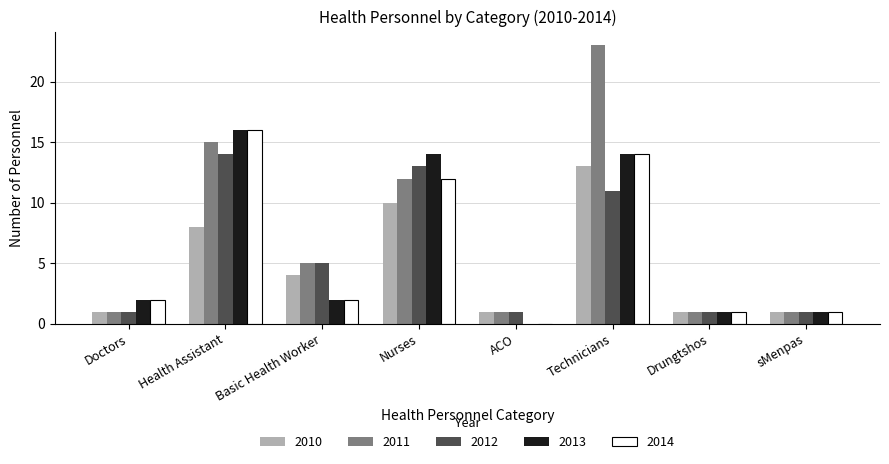

The 2012 series shows 1 at Drungtshos. True or false?

True